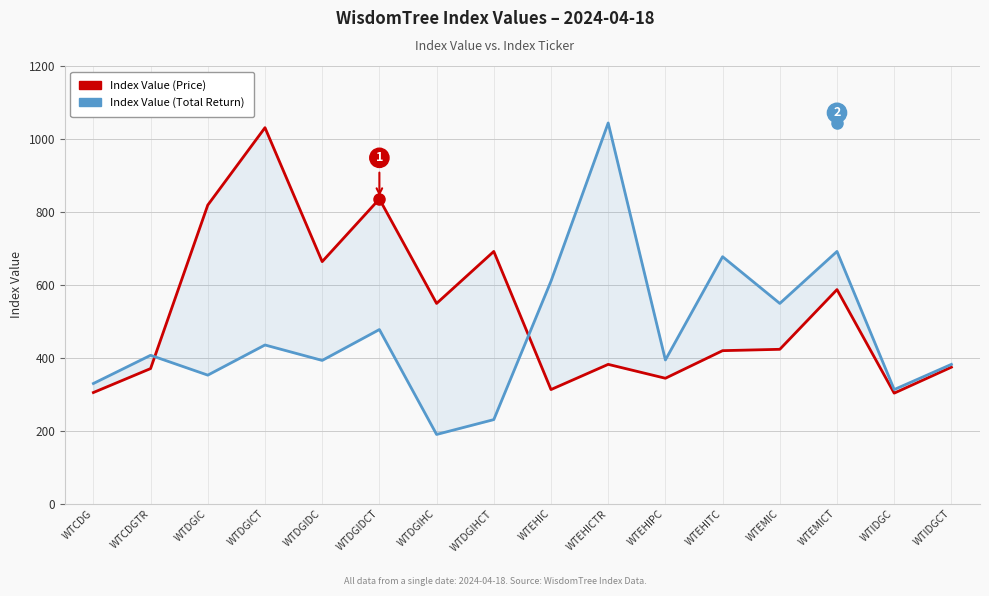

Where do Index Value (Price) and Index Value (Total Return) first cross each other?

WTCDGTR and WTDGIC